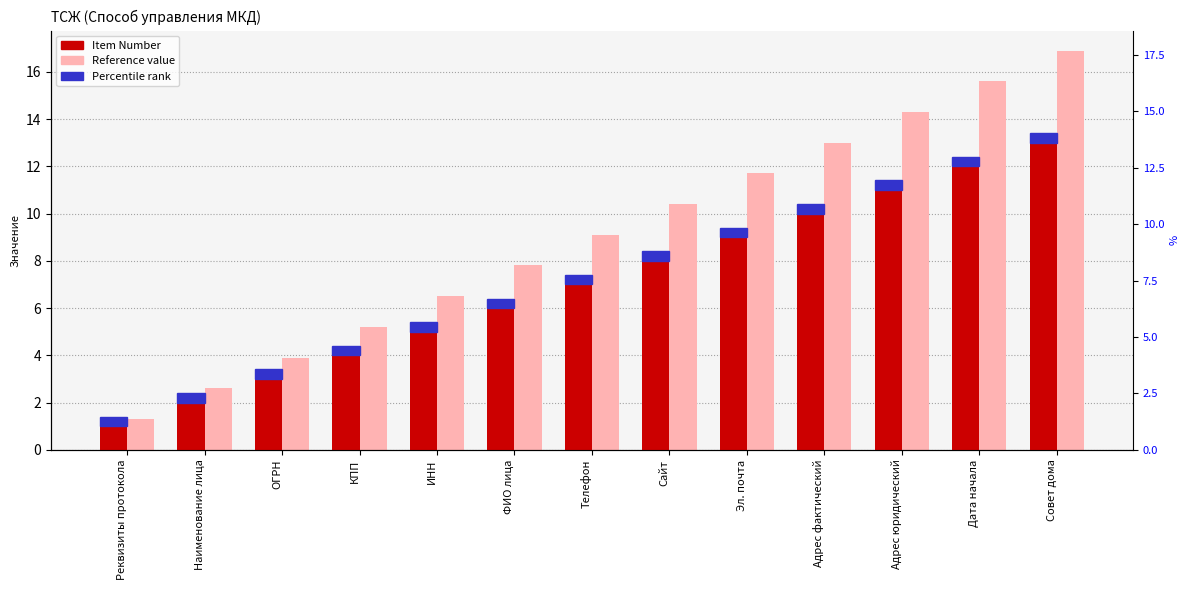

Reading right to left, list all the values displayed in this chart.

Item Number: 13.0	12.0	11.0	10.0	9.0	8.0	7.0	6.0	5.0	4.0	3.0	2.0	1.0
Reference value: 16.9	15.6	14.3	13.0	11.7	10.4	9.1	7.8	6.5	5.2	3.9	2.6	1.3